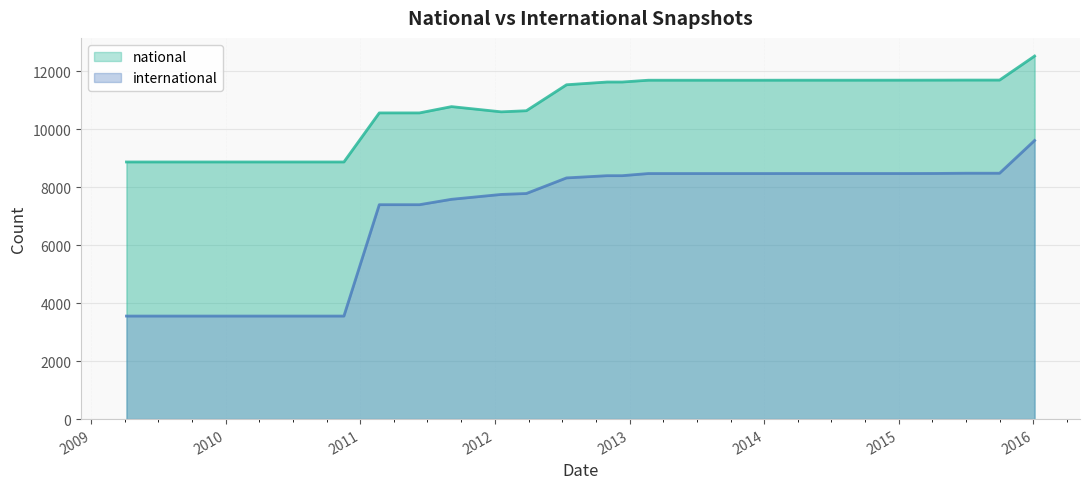

Rank the series by their average value, from lowest to highest.

international, national